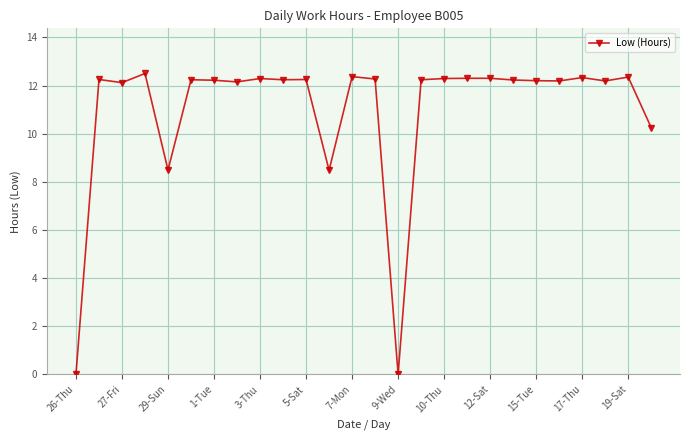

What is the maximum value shown in the chart?

12.5